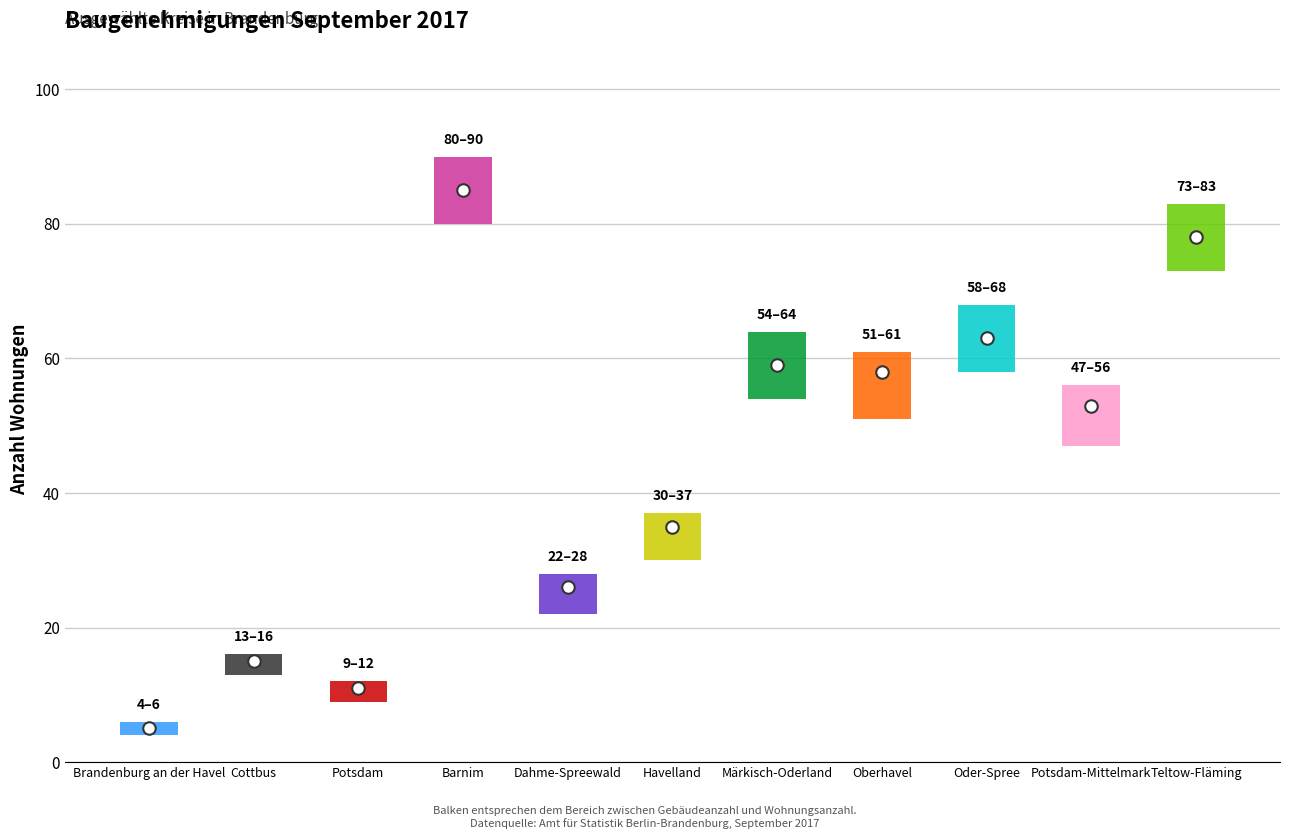

At how many categories does at least one series exceed 37?

6